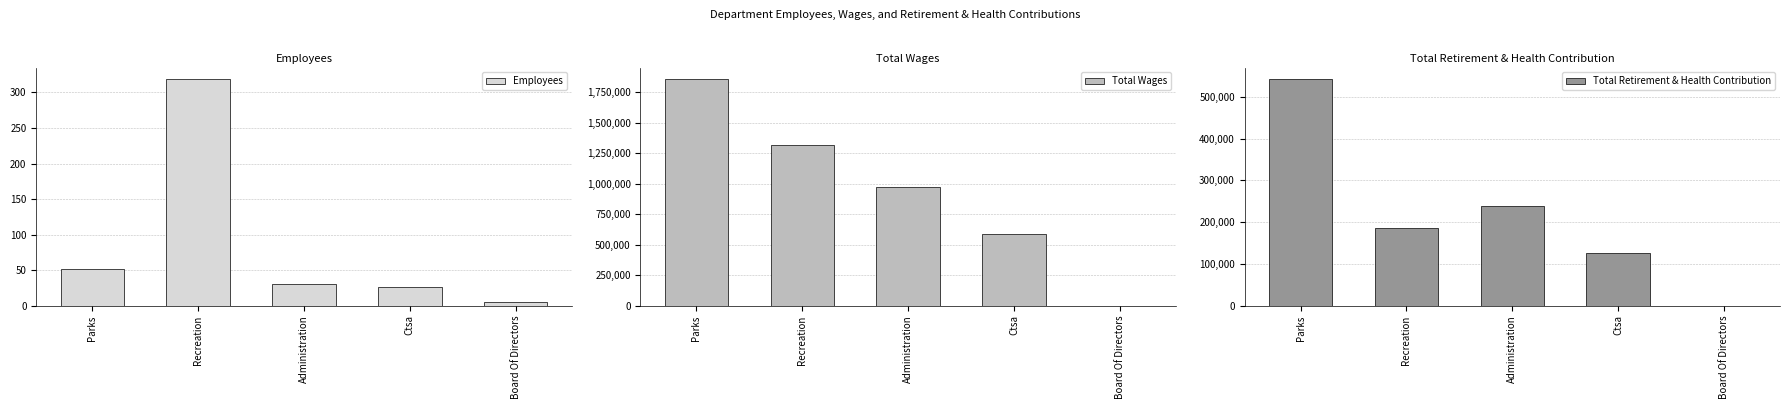

Is the value of Employees at Parks greater than the value of Total Retirement & Health Contribution at Administration?

No